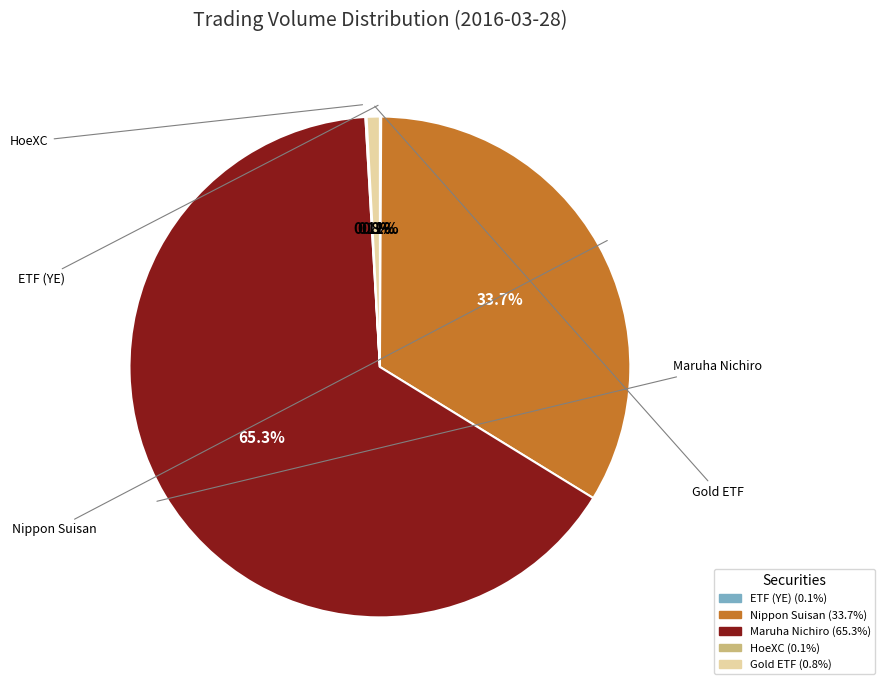

Does any single category account for the majority?

Yes